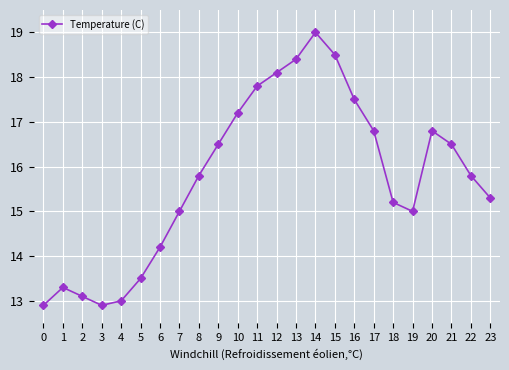

The value at 3 is 8.1. True or false?

False